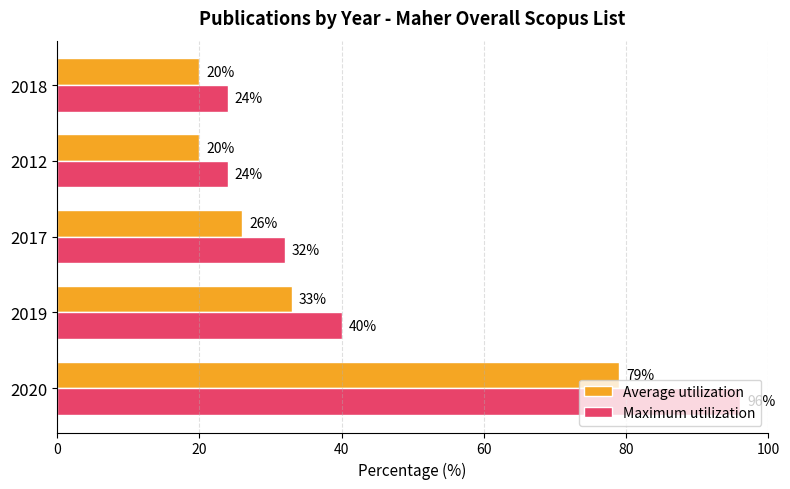

How many Maximum utilization values are between 24 and 40?

4